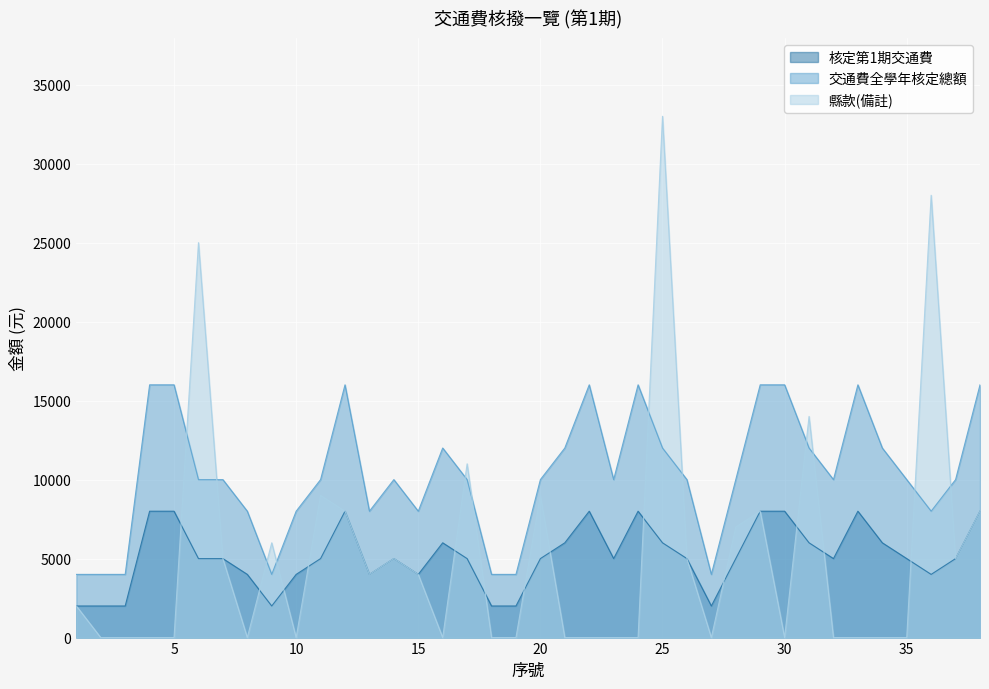

True or false: 交通費全學年核定總額 has a value of 10000 at 23.

True